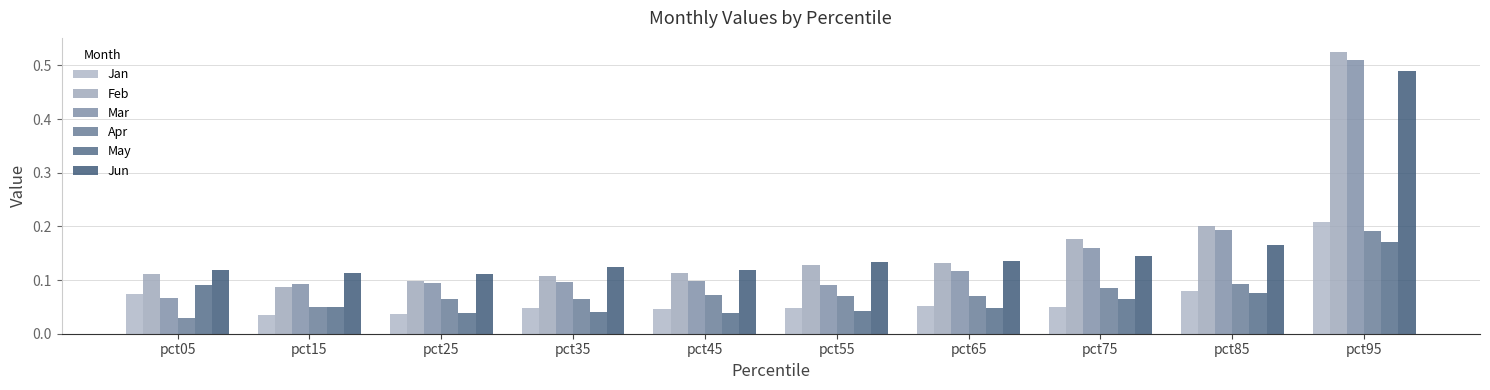

What is the sum of the May values at pct75 and pct25?

0.1